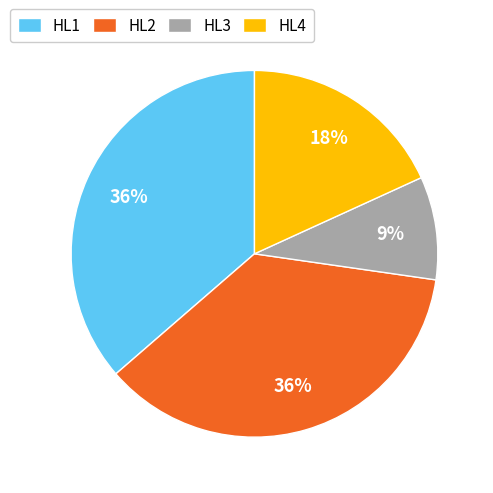

Which has a higher value, HL2 or HL3?

HL2